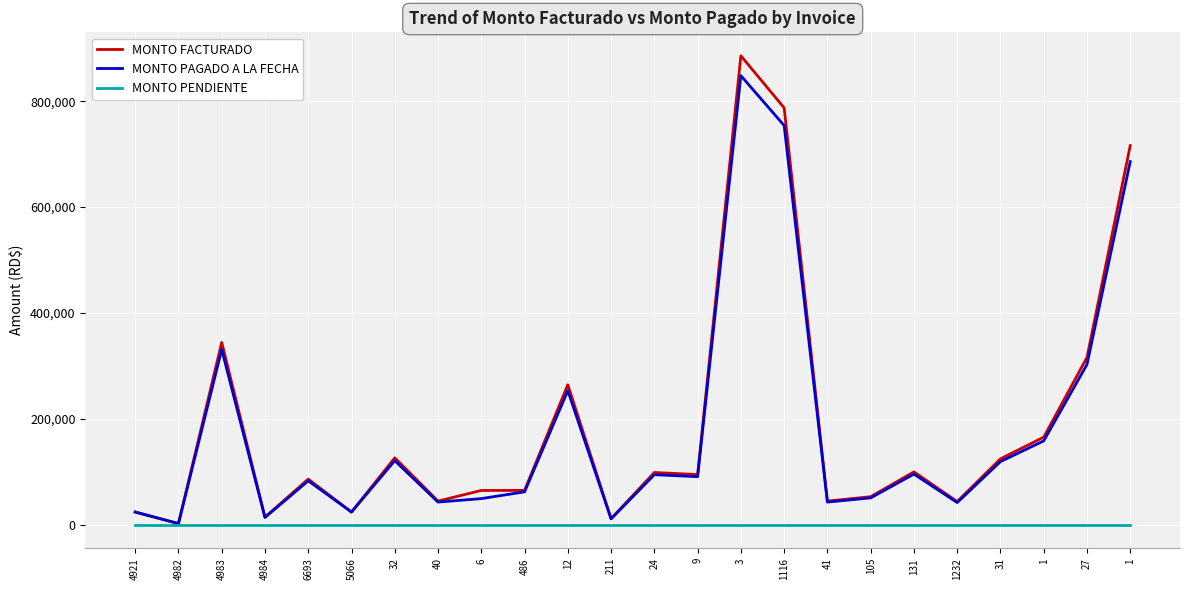

Which category has the lowest value across all series?

4921